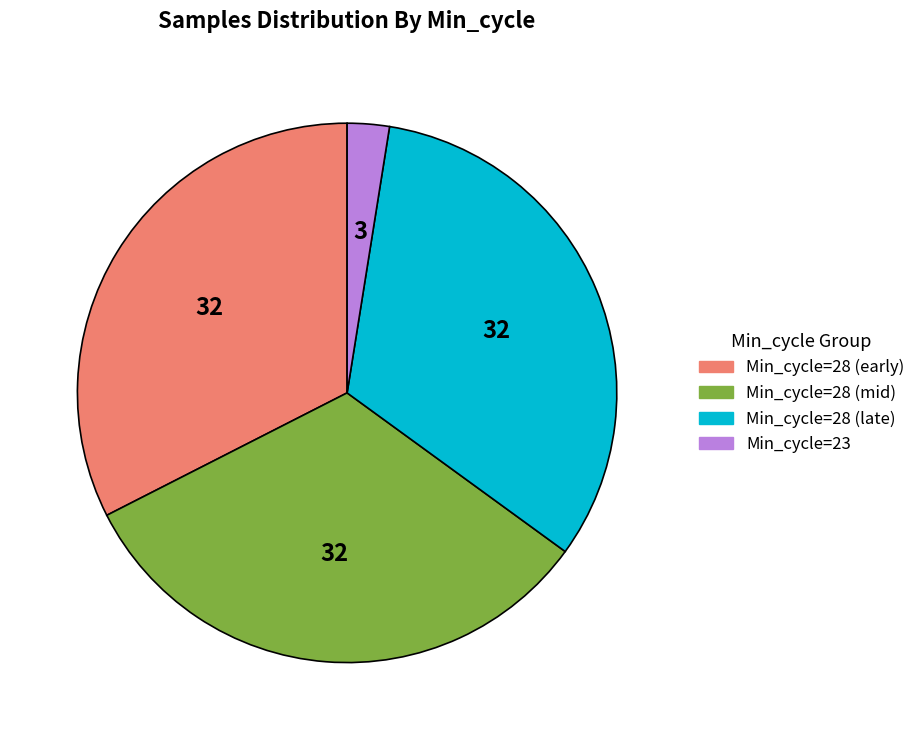

How many segments does this pie chart have?

4